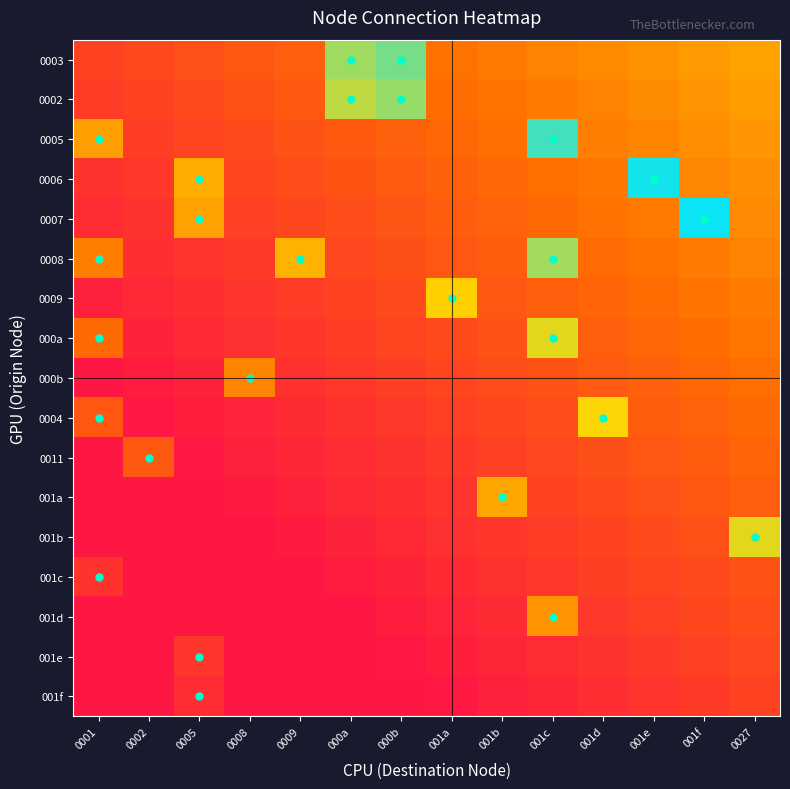

Which label corresponds to the largest value in the chart?

001f